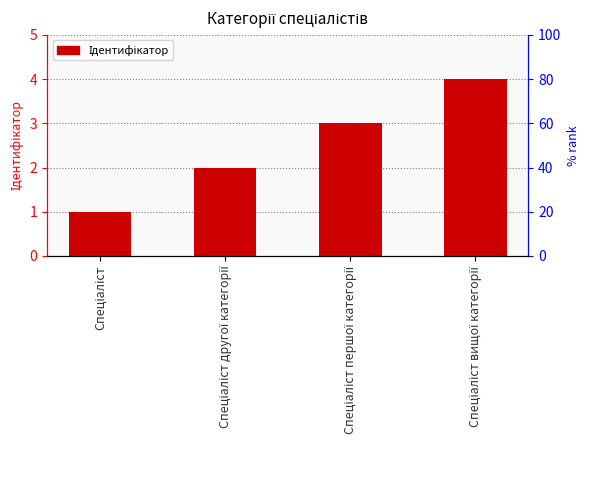

What is the difference between the second highest and second lowest values?

1